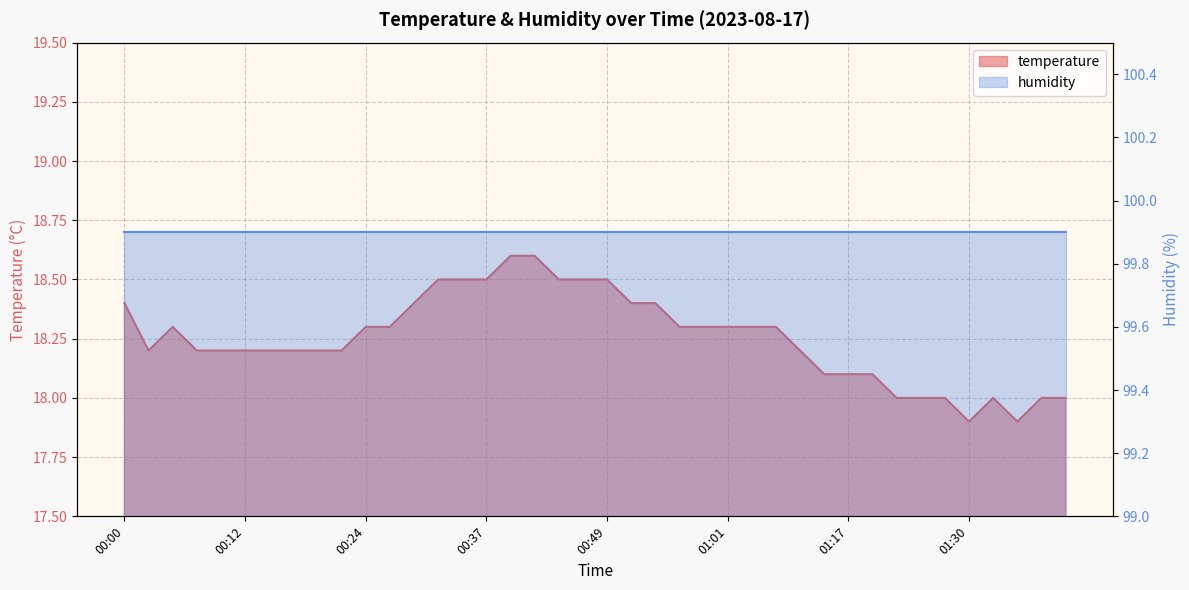

The chart shows a value of 17.9 at 01:30. True or false?

True